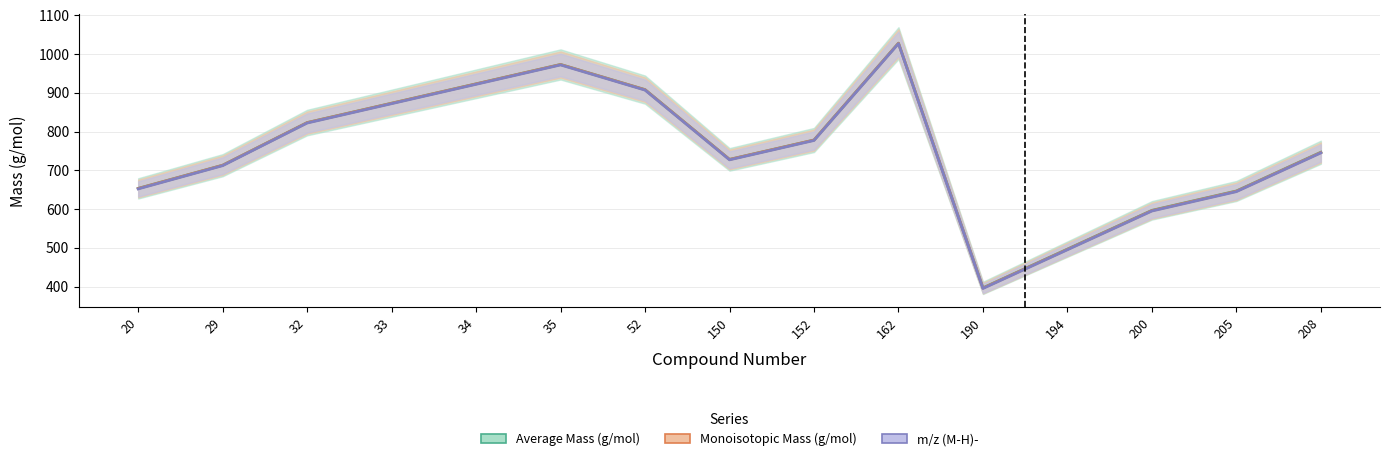

What is the value of the Average Mass (g/mol) (center) point at the 3rd from the left?

823.2